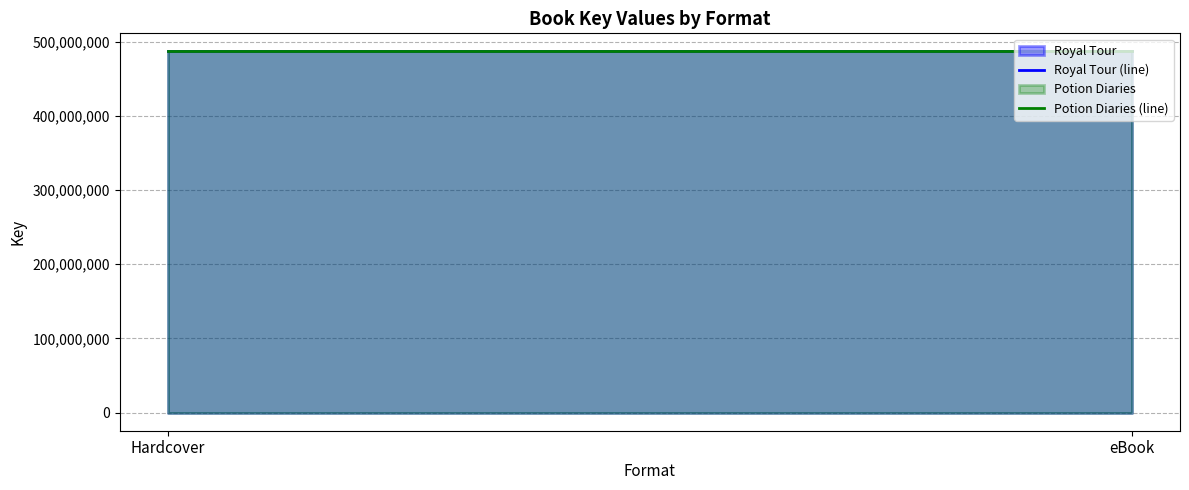

What is the smallest value displayed?

486930872